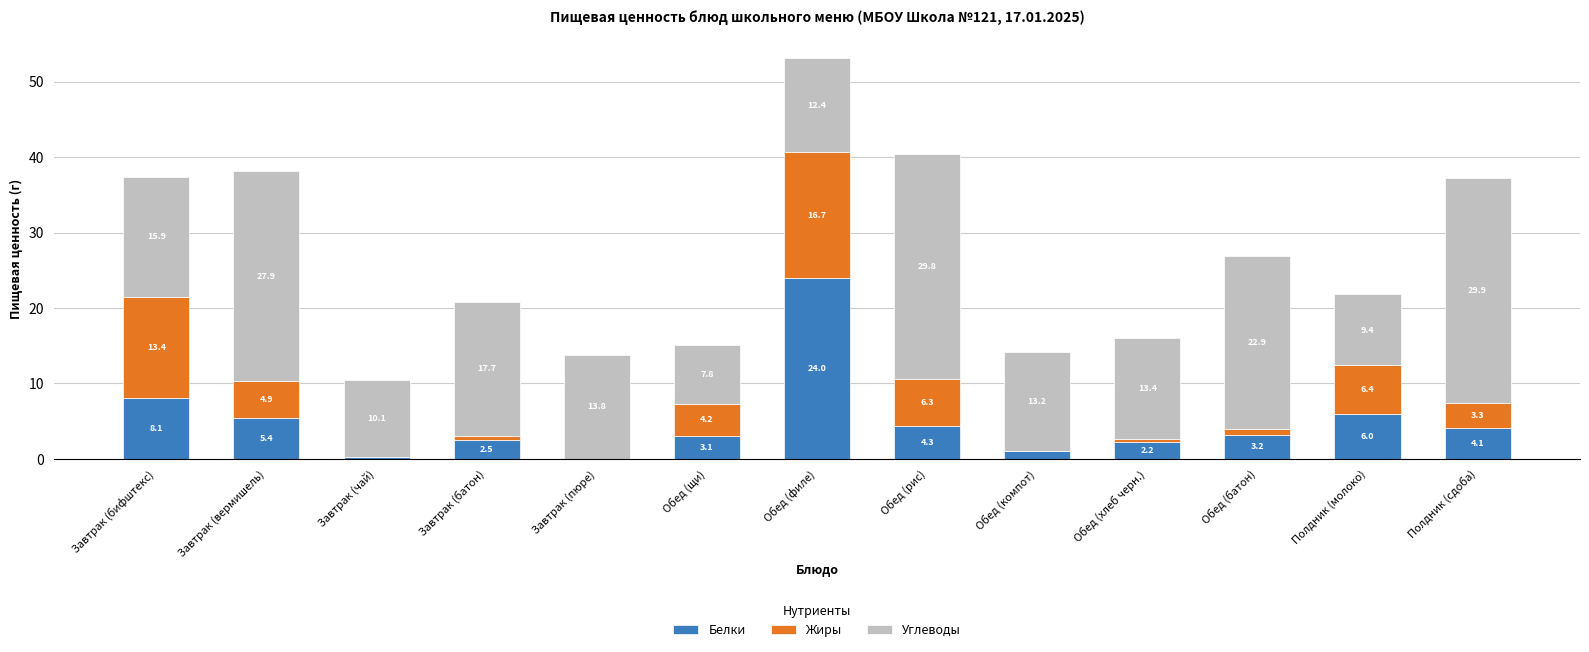

At which label does Белки reach its peak?

Обед (филе)